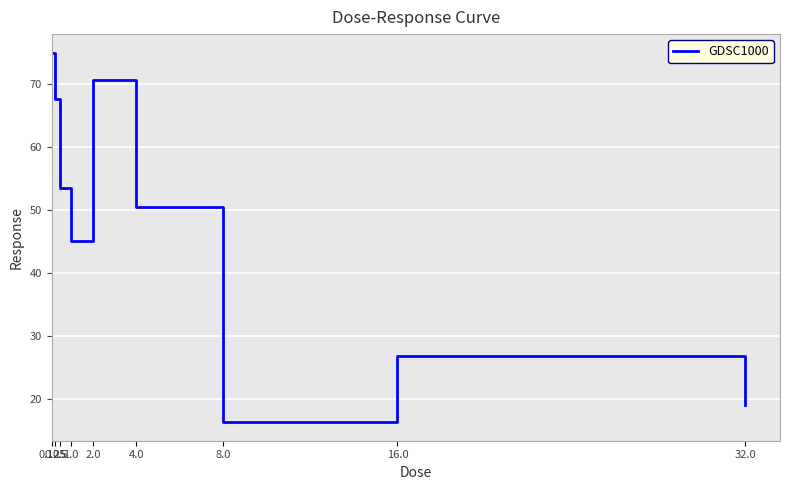

The value at 4.0 is 50.4. True or false?

True